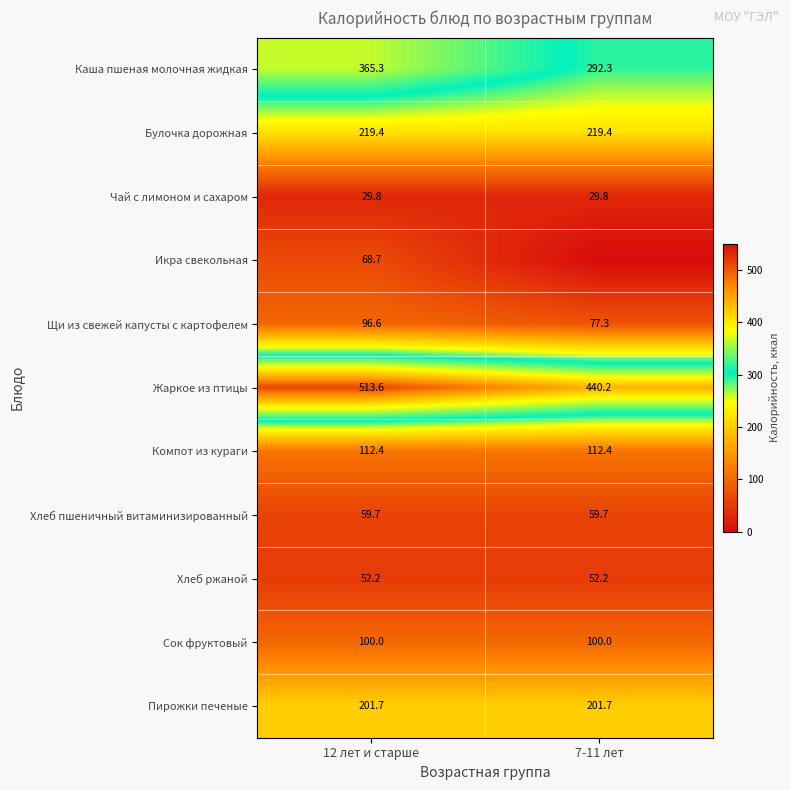

At 12 лет и старше, list the series in order from largest to smallest.

Жаркое из птицы, Каша пшеная молочная жидкая, Булочка дорожная, Пирожки печеные, Компот из кураги, Сок фруктовый, Щи из свежей капусты с картофелем, Икра свекольная, Хлеб пшеничный витаминизированный, Хлеб ржаной, Чай с лимоном и сахаром